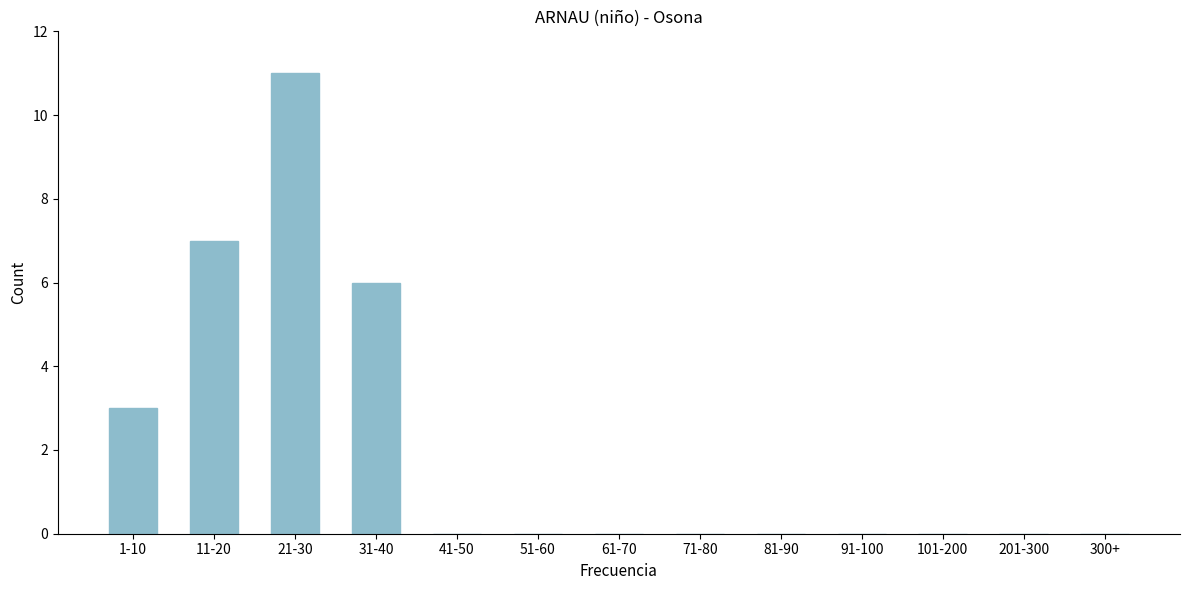

Reading left to right, what are all the values shown in this chart?

1-10=3	11-20=7	21-30=11	31-40=6	41-50=0	51-60=0	61-70=0	71-80=0	81-90=0	91-100=0	101-200=0	201-300=0	300+=0